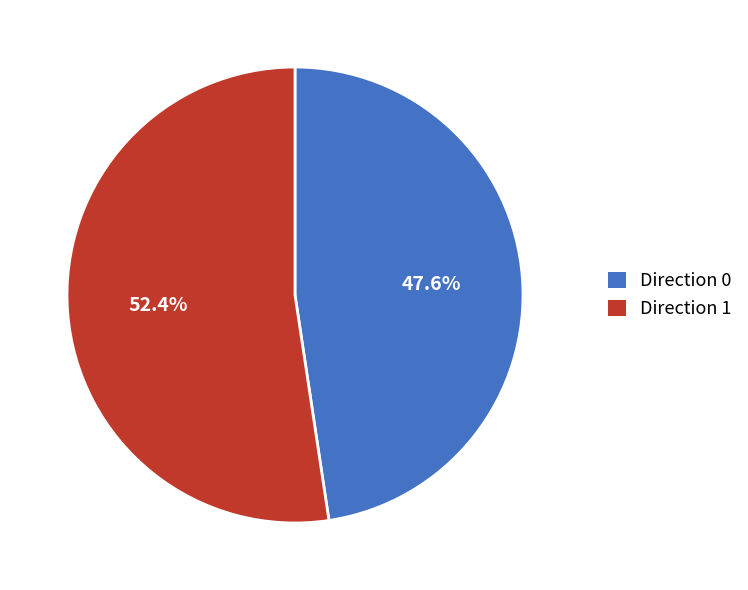

What is the total percentage of Direction 0 and Direction 1?

100.0%